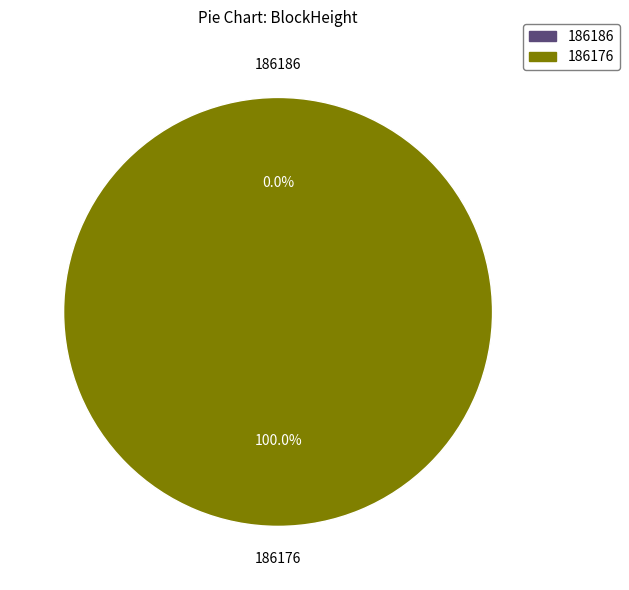

Rank the categories by value from highest to lowest.

186176, 186186